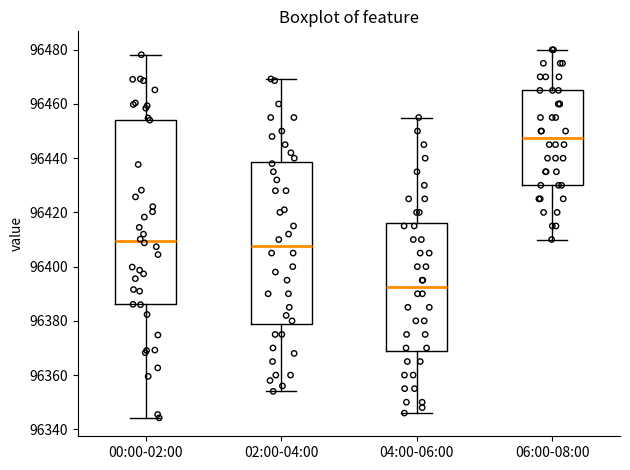

Which box has the highest median line?

06:00-08:00